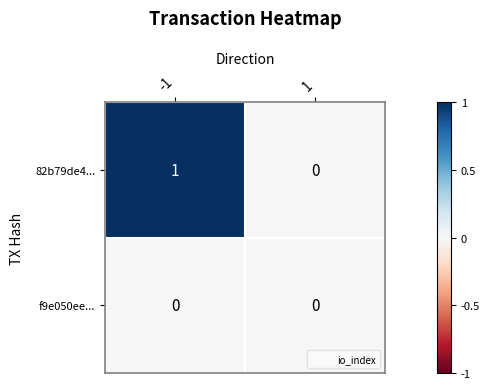

The value of f9e050ee... at -1 is 0. True or false?

True